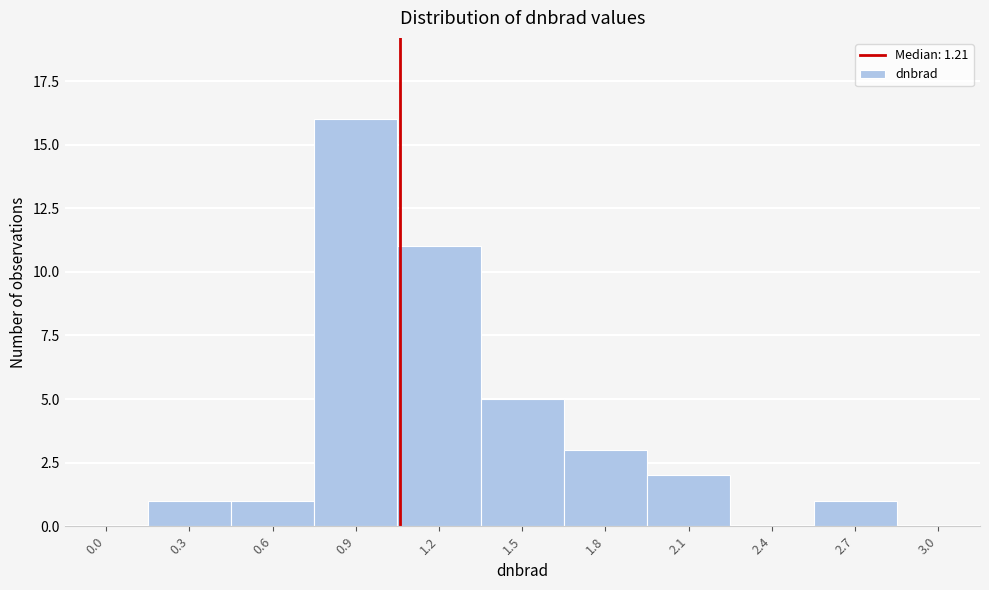

Reading right to left, what are all the values shown in this chart?

3.0=0	2.7=1	2.4=0	2.1=2	1.8=3	1.5=5	1.2=11	0.9=16	0.6=1	0.3=1	0.0=0